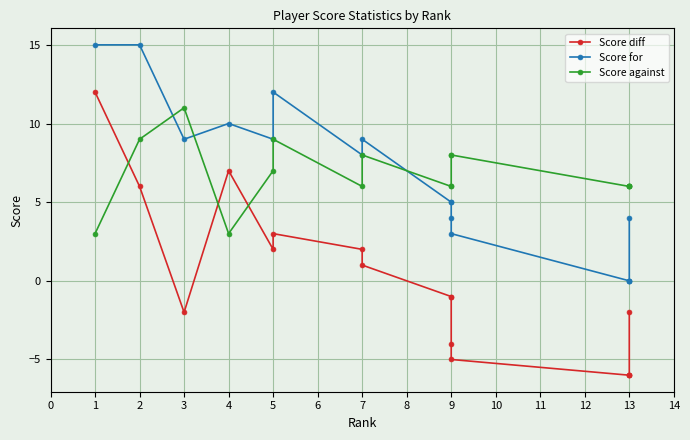

What is the greatest value displayed?

15